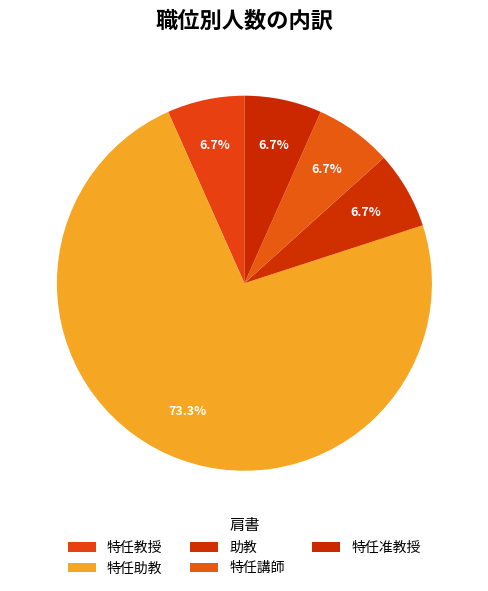

Which category accounts for the majority?

特任助教